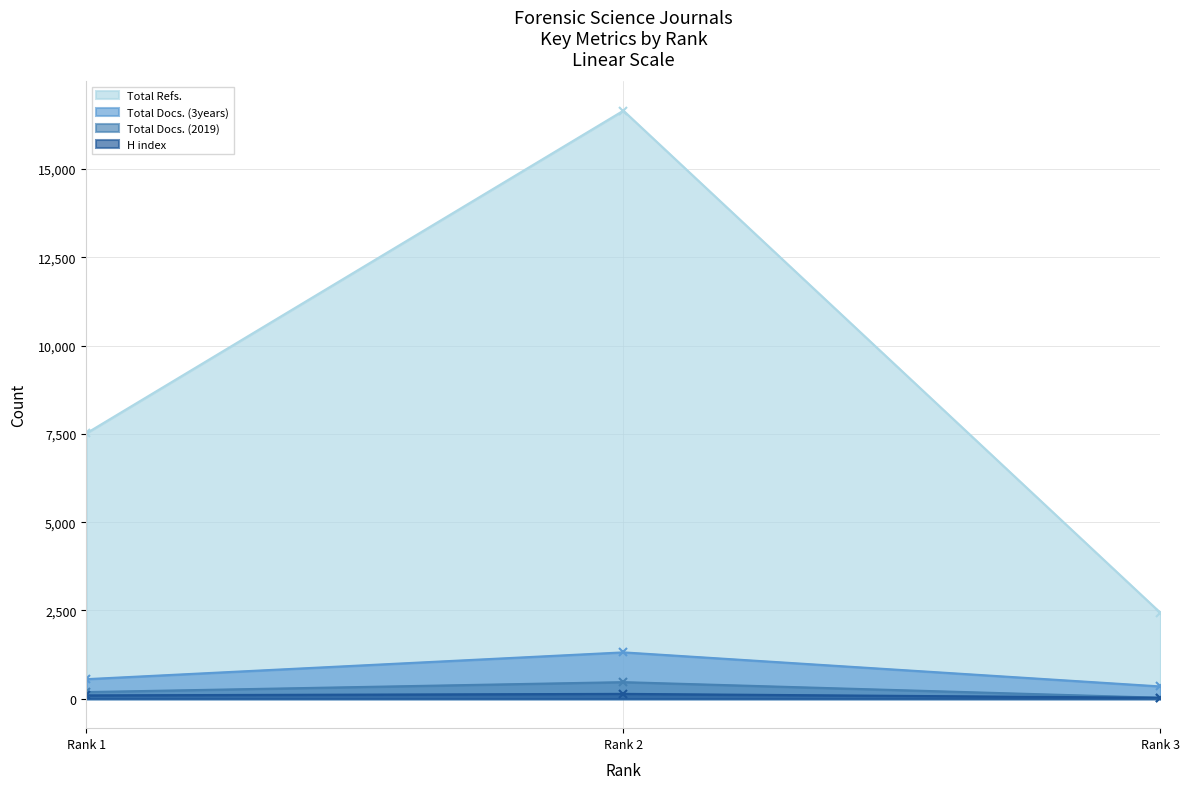

Rank the categories by Total Refs. value from lowest to highest.

Rank 3, Rank 1, Rank 2